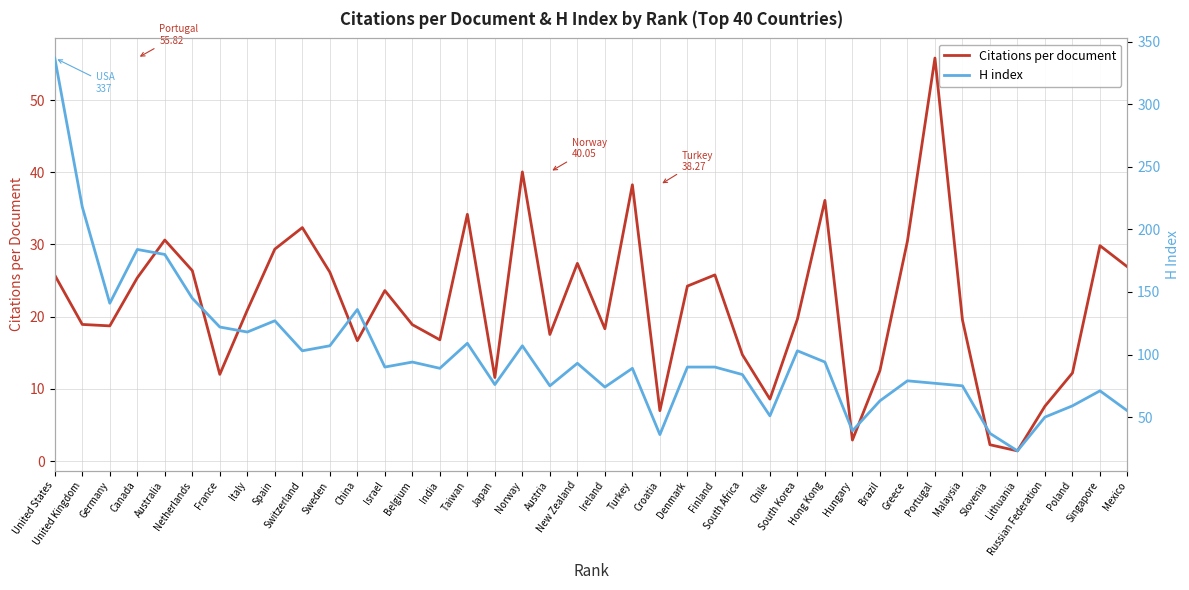

What is the label of the 10th point from the left?

Switzerland